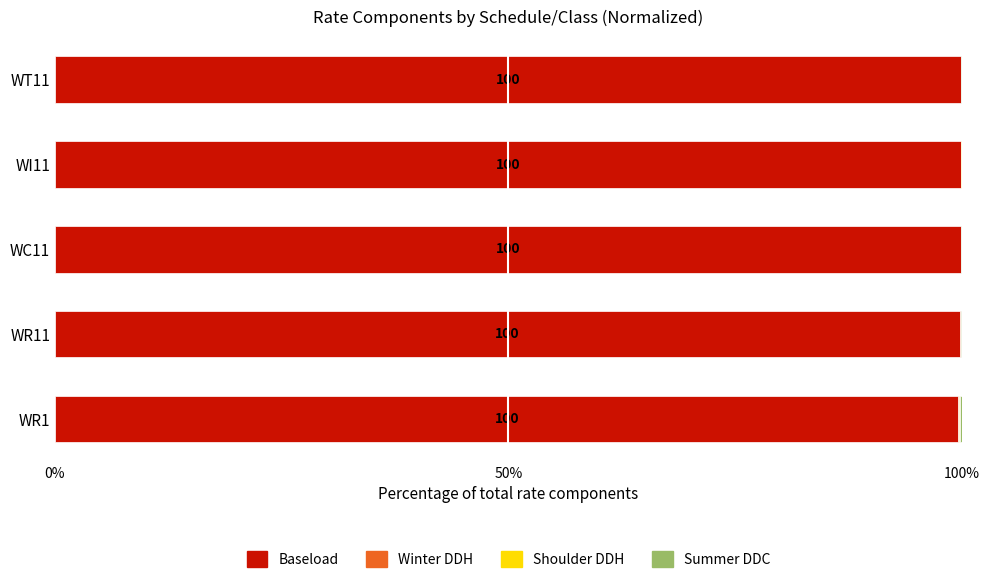

The value of Baseload at WR11 is 99.7. True or false?

True